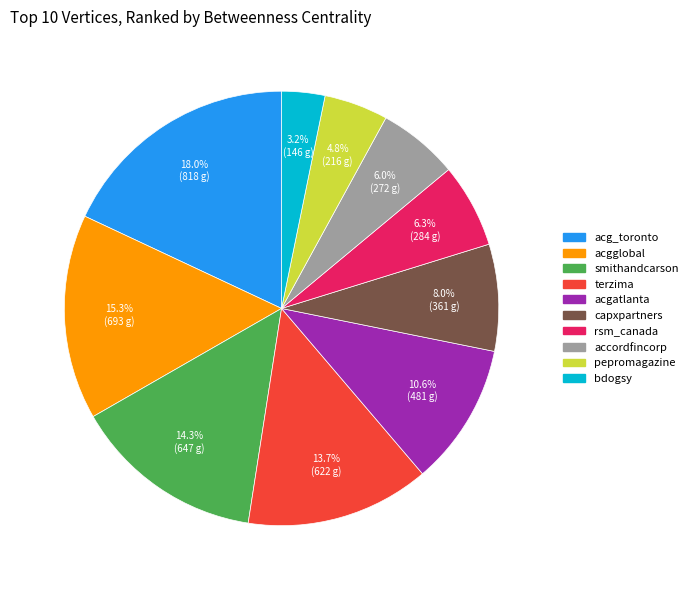

What portion of the pie excludes acgglobal?

84.7%